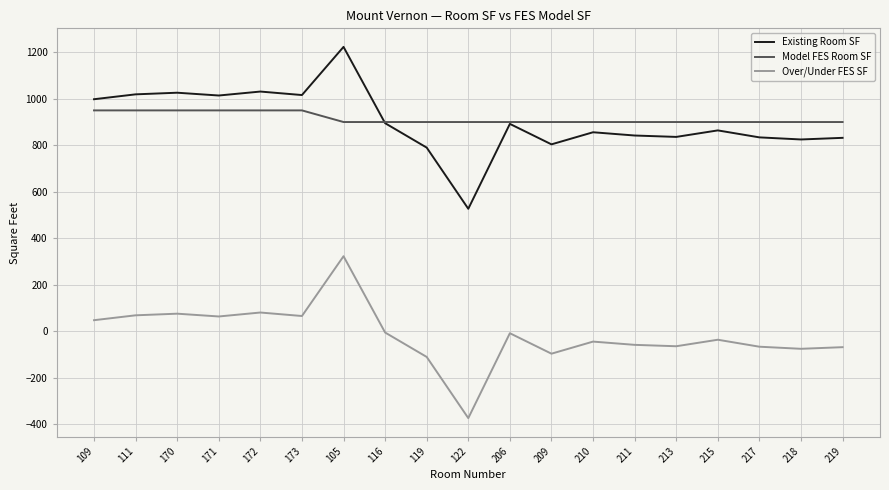

How many series are shown in this chart?

3